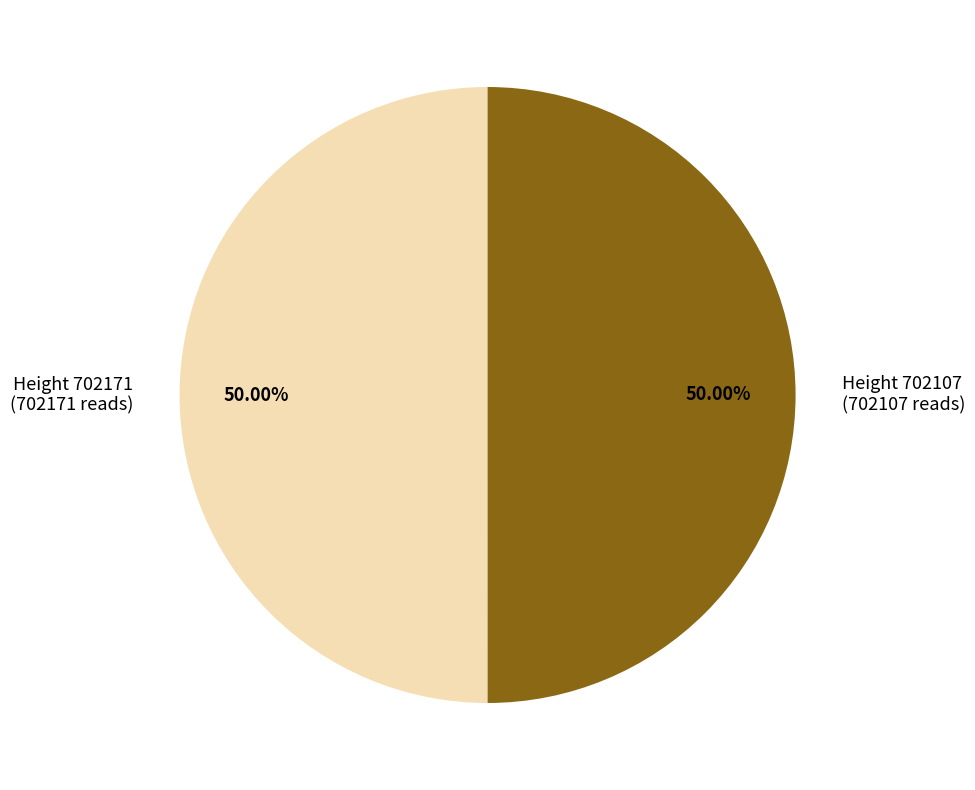

Count the number of slices in the pie.

2